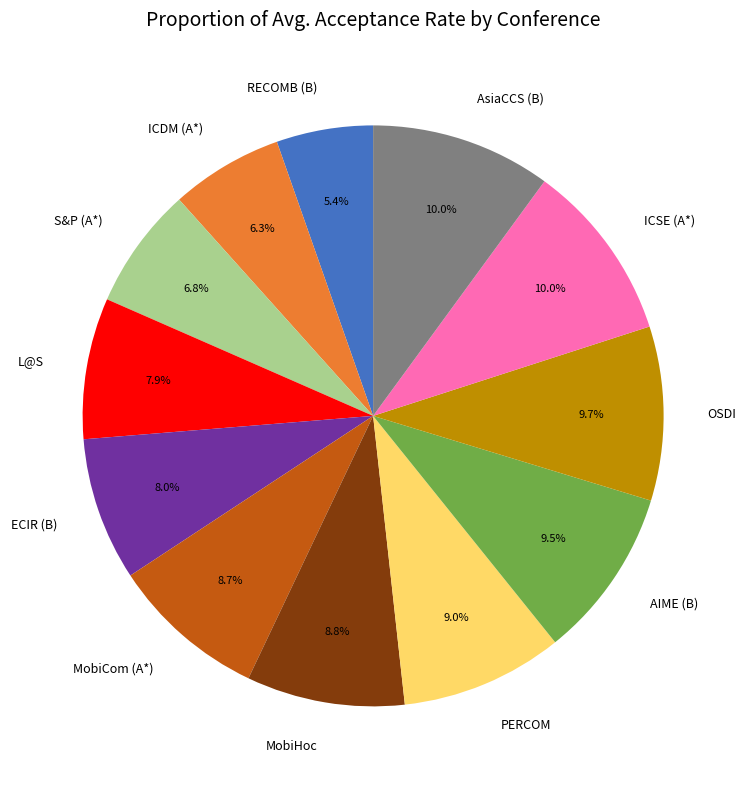

What is the ratio of the value at MobiCom (A*) to the value at OSDI?

0.9